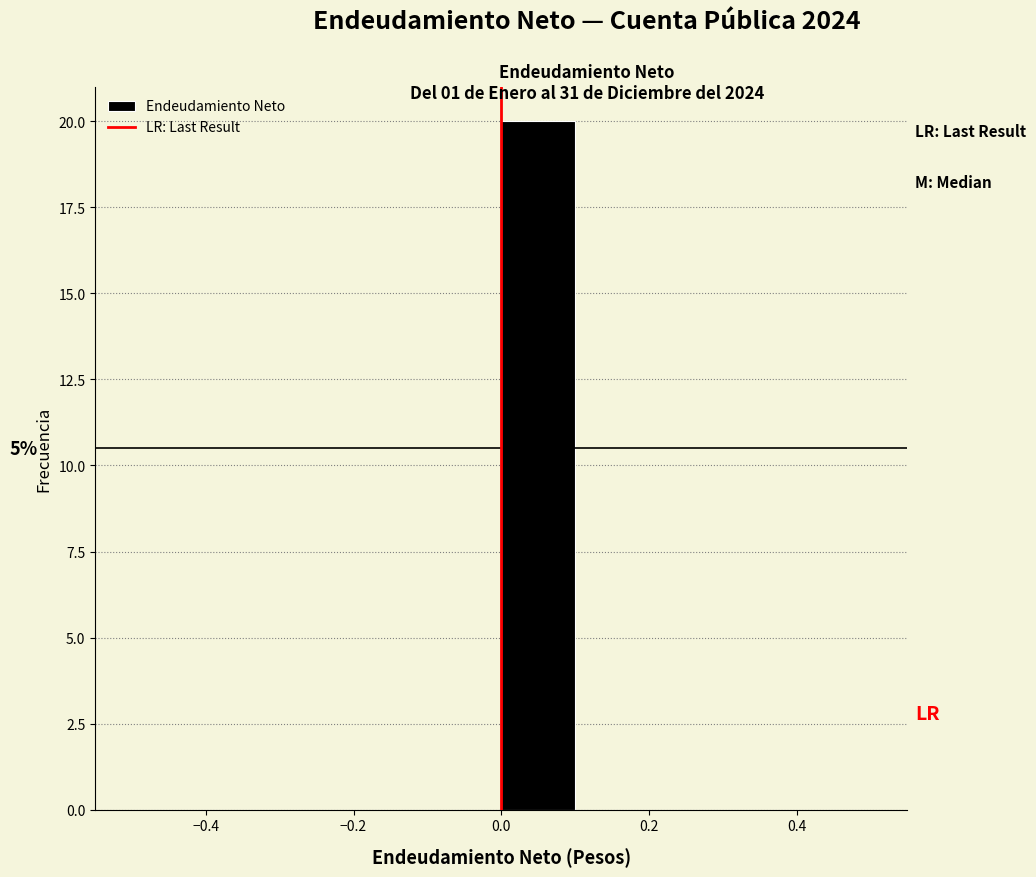

Over which range of the x-axis is the bar tallest?

0.0 to 0.1